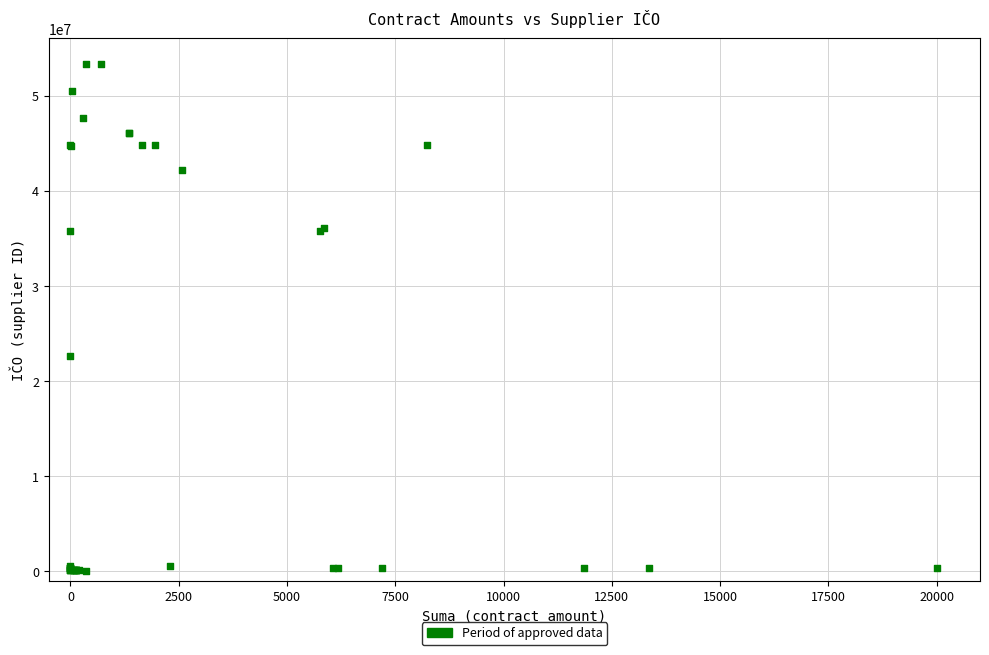

What Y value in the scatter plot is closest to 26689833?

22664980